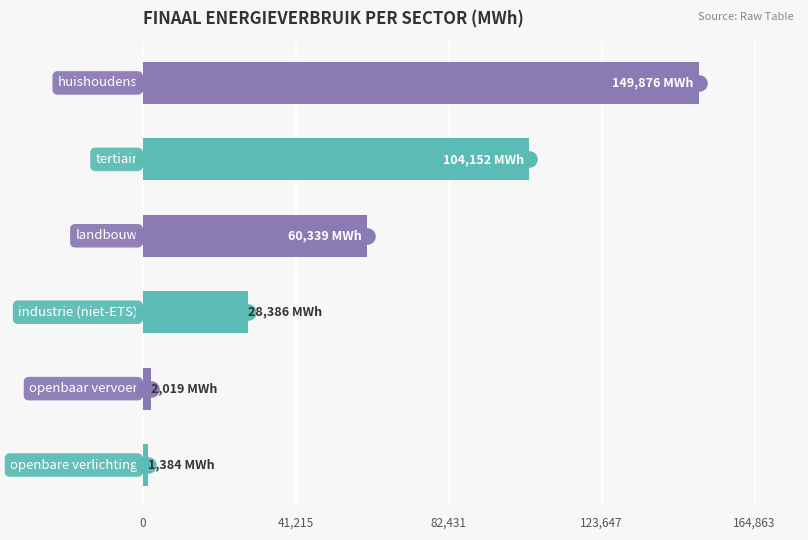

Count the number of values greater than 60338.

3